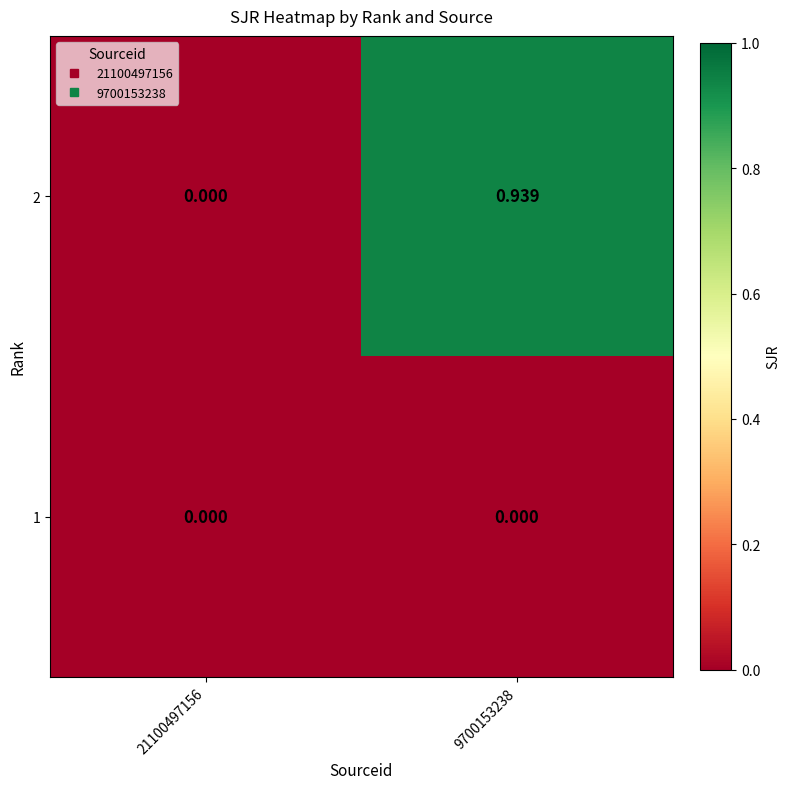

Is the value of 1 at 21100497156 greater than the value of 2 at 9700153238?

No